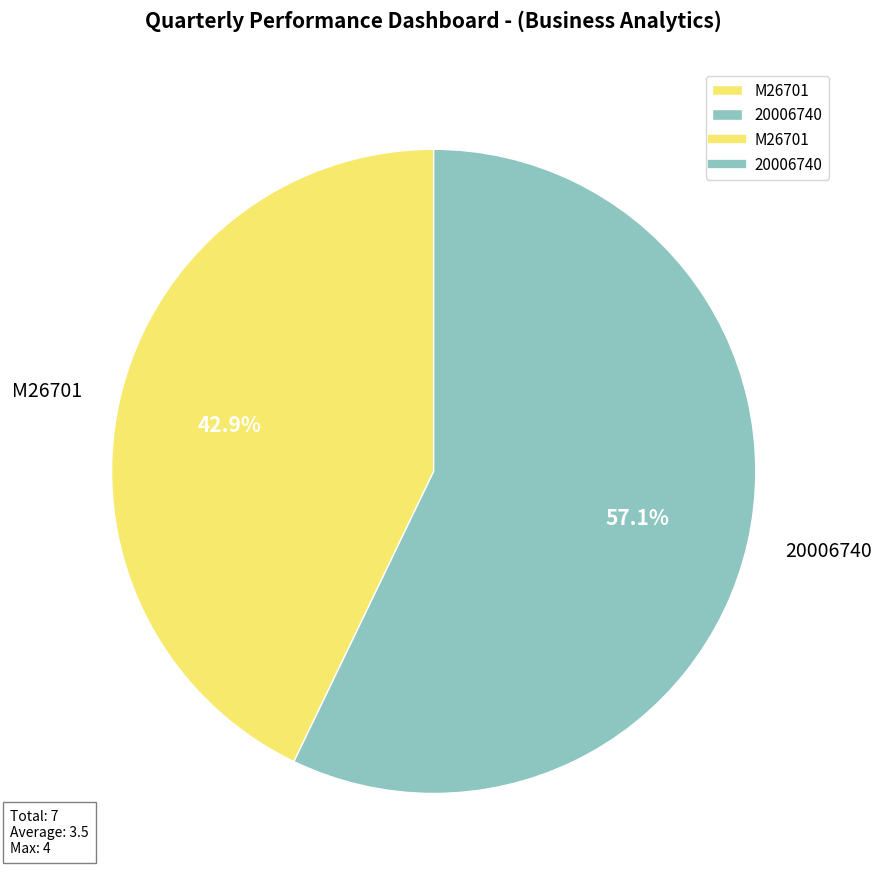

Do 20006740 and M26701 together represent more than half of the pie?

Yes